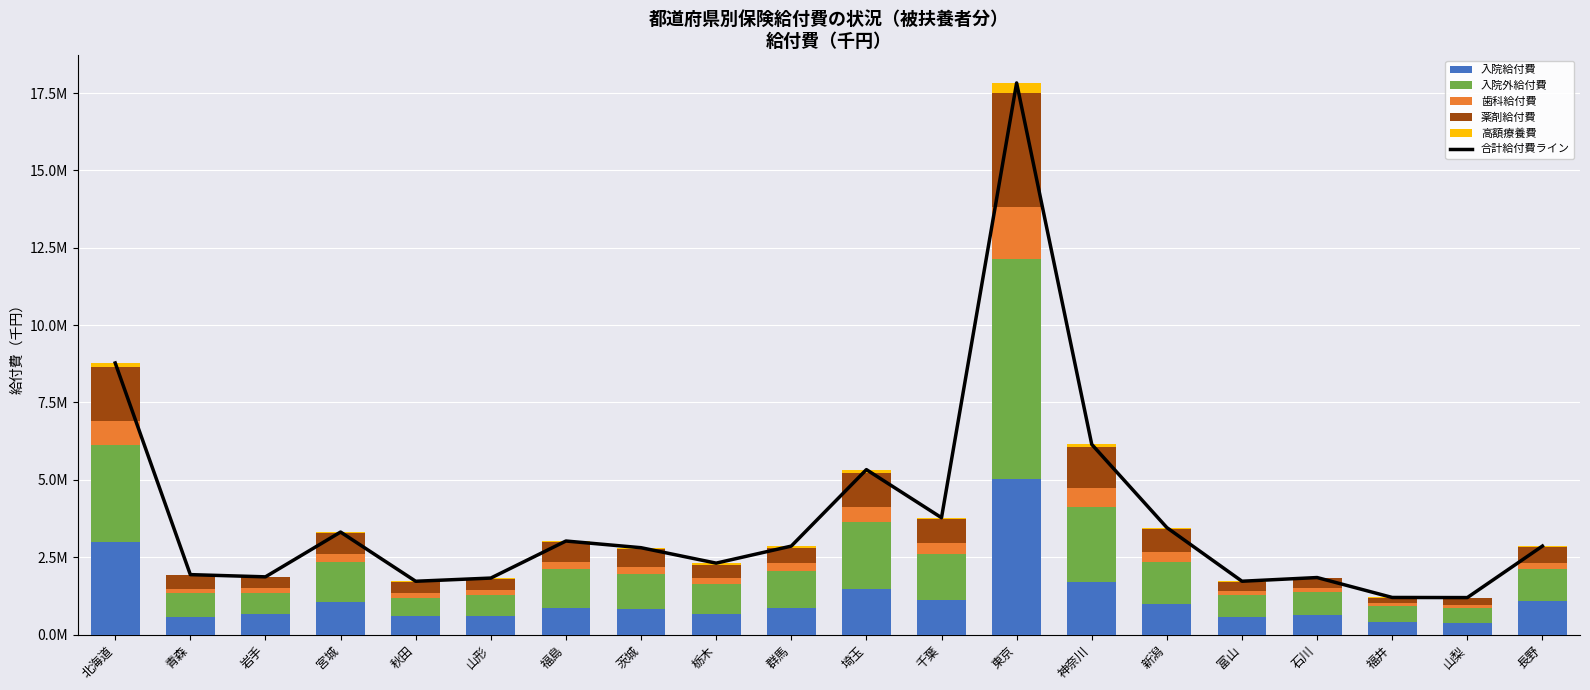

Are the bars horizontal?

No